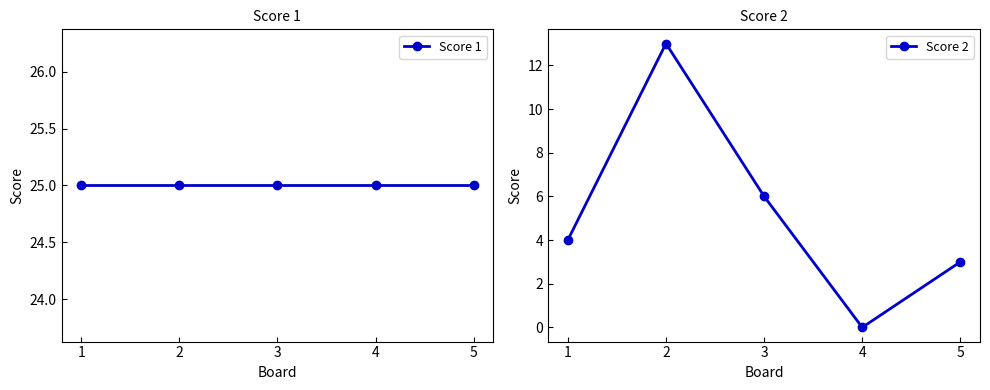

Where does the Score 2 series first go above 4?

2